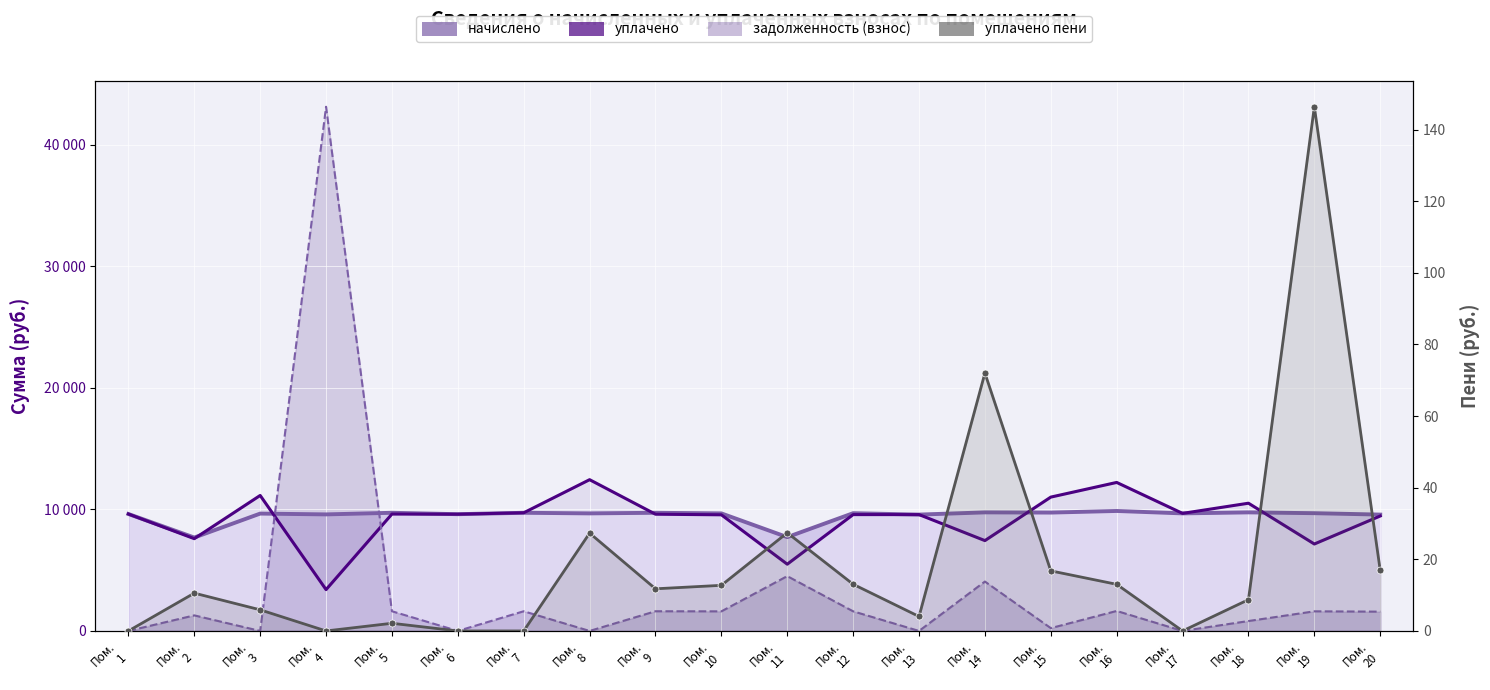

What is the difference between the second highest and minimum values in the начислено series?

2070.1